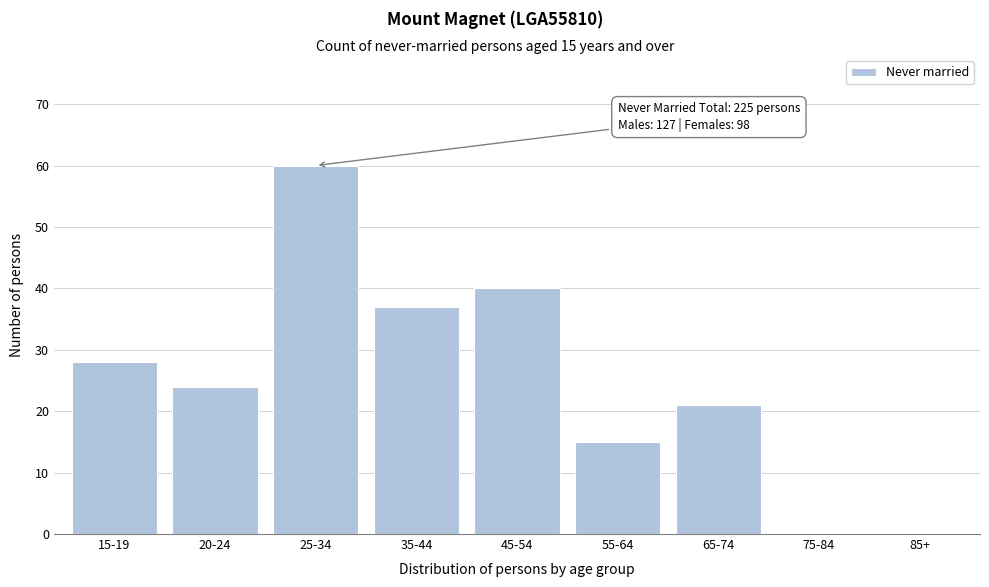

Reading left to right, list all the values displayed in this chart.

15-19=28	20-24=24	25-34=60	35-44=37	45-54=40	55-64=15	65-74=21	75-84=0	85+=0